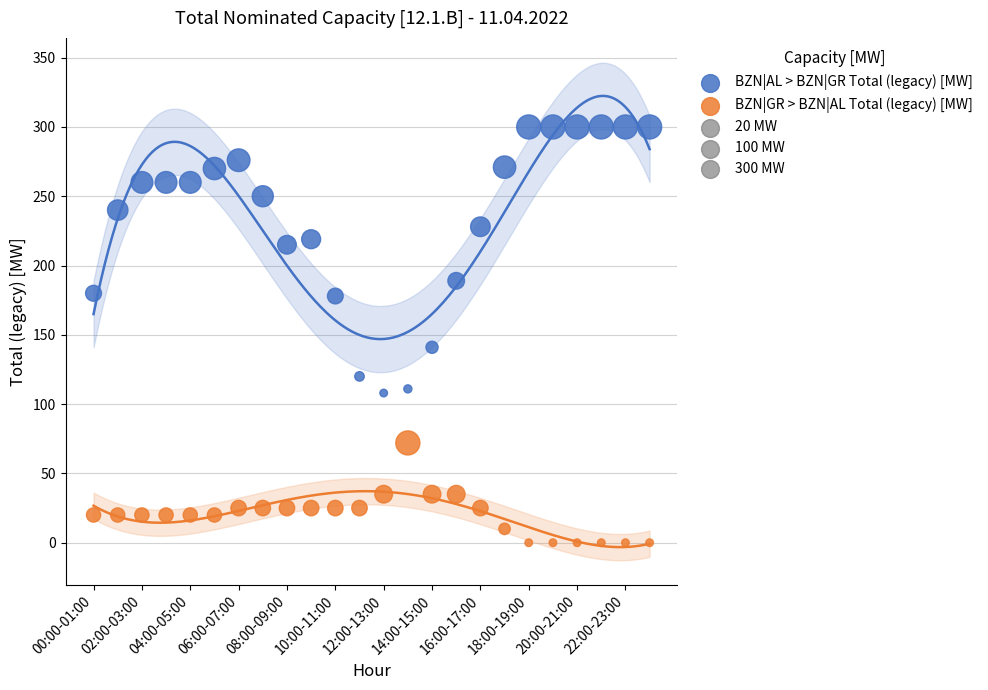

Across all data points, what is the range of Y values (max minus min)?

300